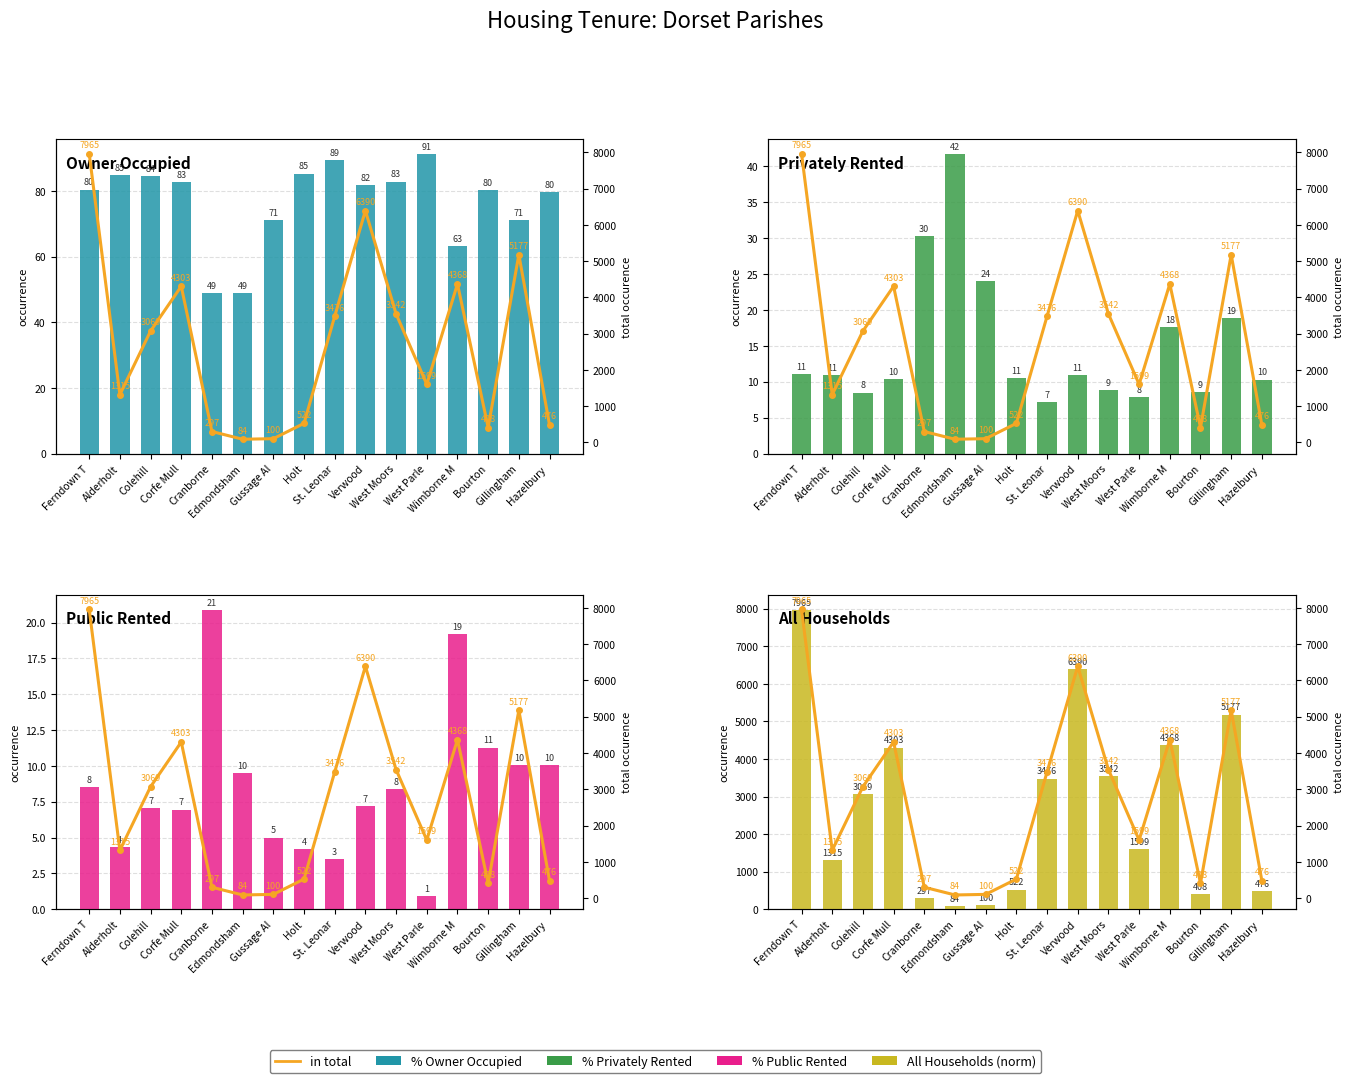

Which series changed the most between Ferndown T and Alderholt?

All Households (norm)